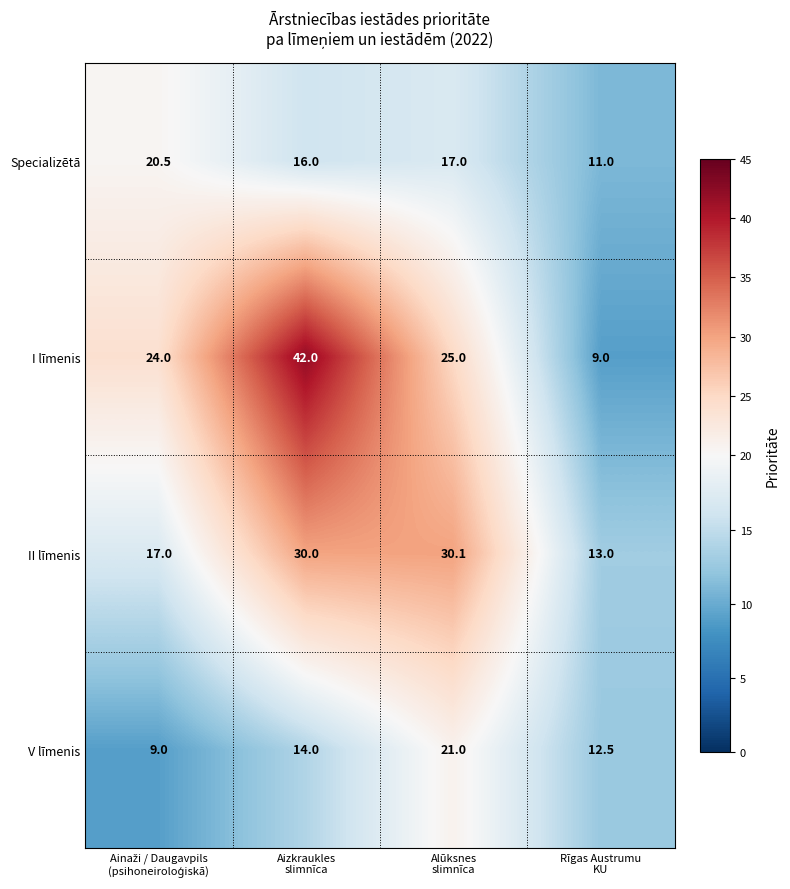

What is the minimum value shown in the chart?

9.0